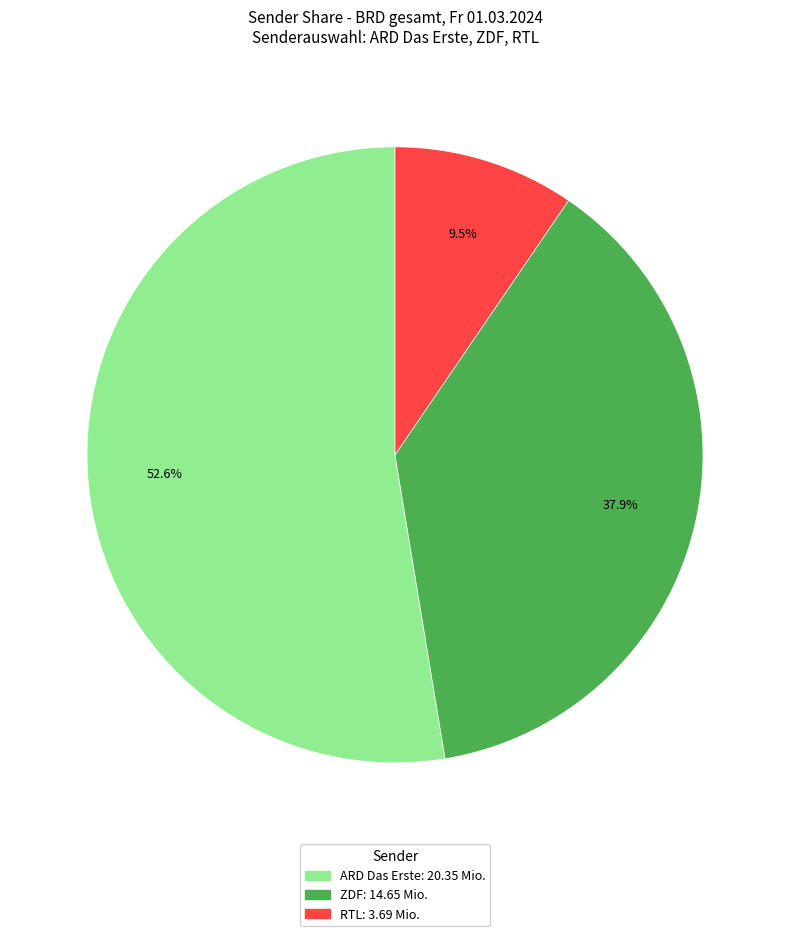

Does any single category account for the majority?

Yes